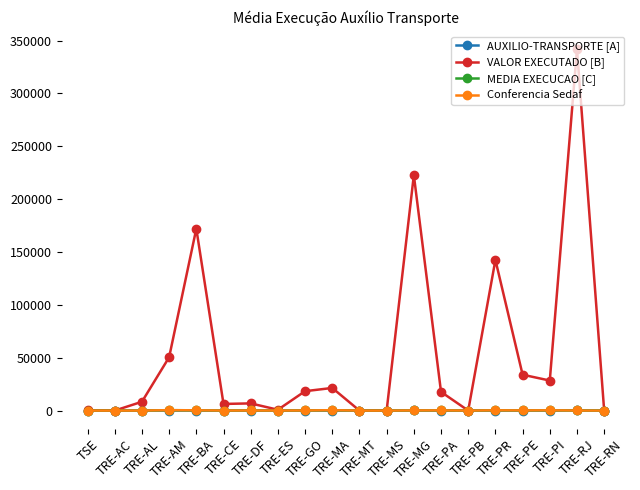

At TRE-AM, list the series in order from largest to smallest.

VALOR EXECUTADO [B], MEDIA EXECUCAO [C], Conferencia Sedaf, AUXILIO-TRANSPORTE [A]